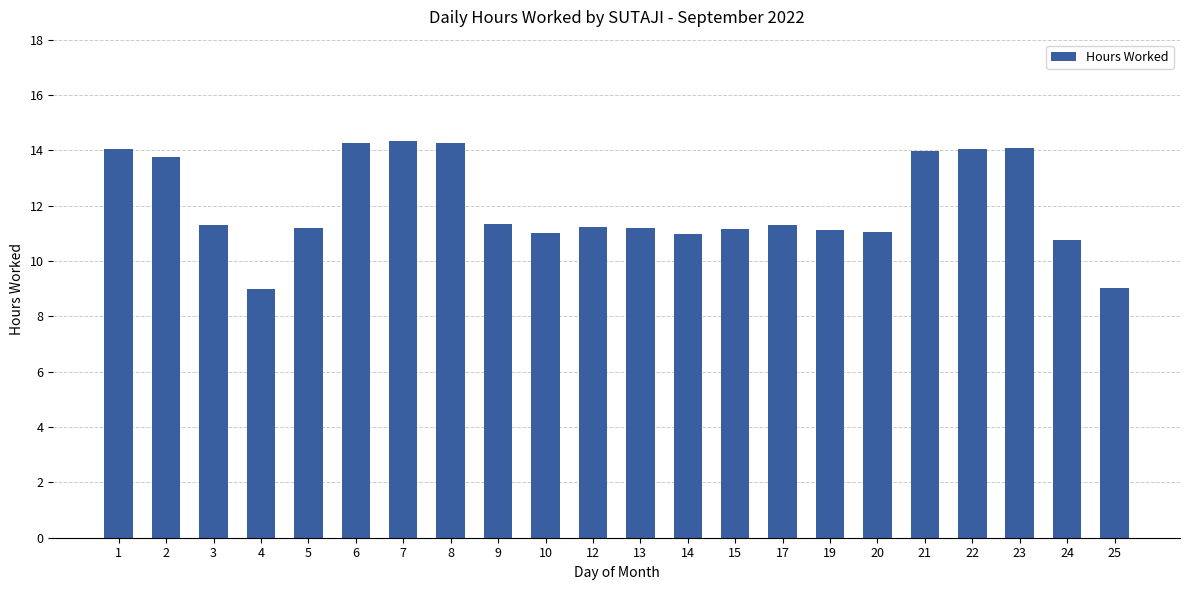

What is the difference between the maximum and second lowest values?

5.3